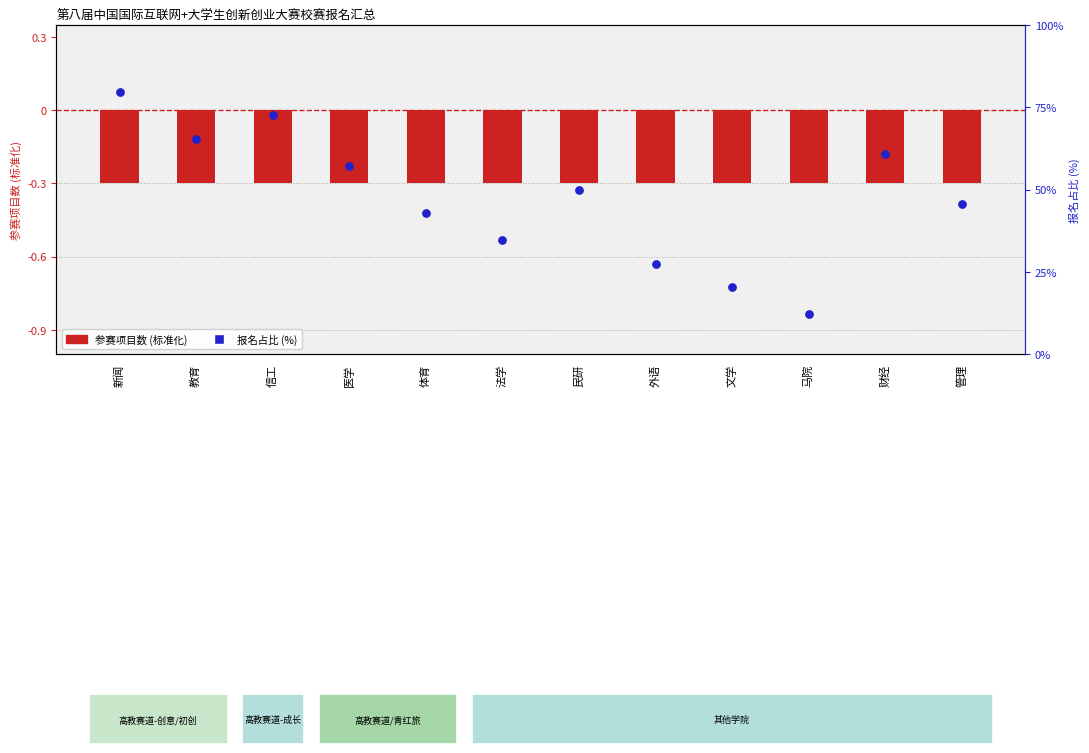

Which series contains the lowest Y value?

参赛项目数 (log scale)